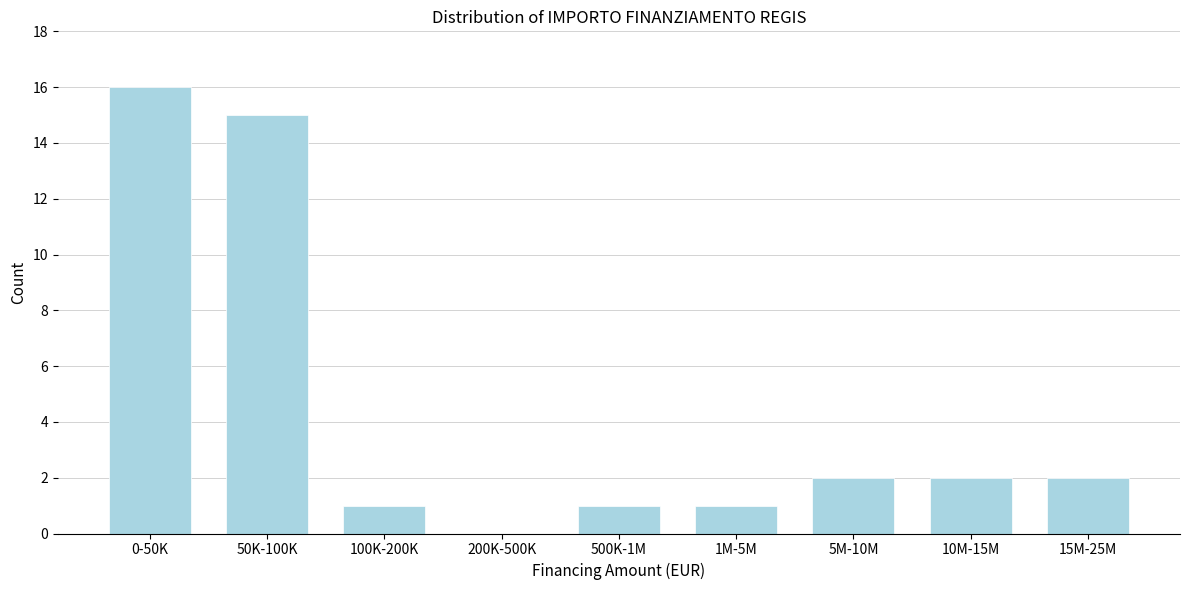

Reading right to left, what are all the values shown in this chart?

15M-25M=2	10M-15M=2	5M-10M=2	1M-5M=1	500K-1M=1	200K-500K=0	100K-200K=1	50K-100K=15	0-50K=16